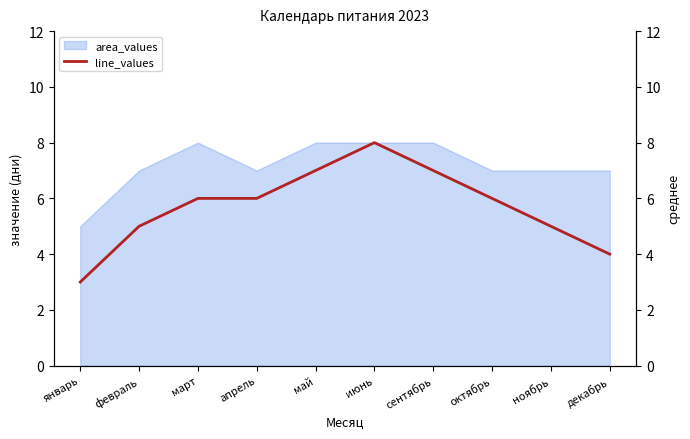

Rank the categories by value from highest to lowest.

июнь, май, сентябрь, март, апрель, октябрь, февраль, ноябрь, декабрь, январь